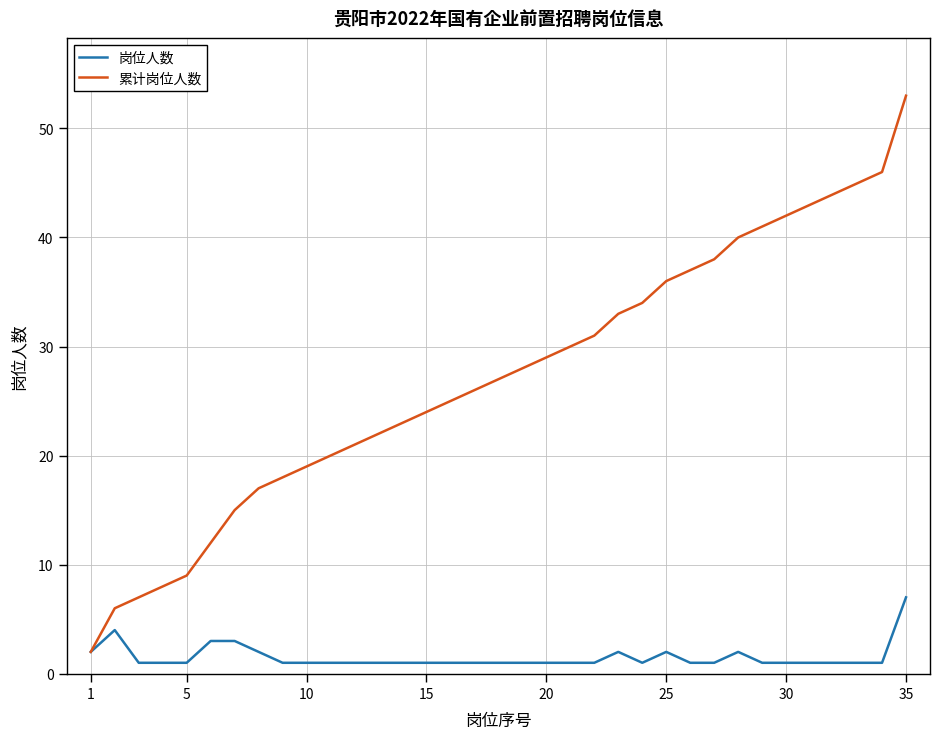

How many values in the 累计岗位人数 series are below 27?

17